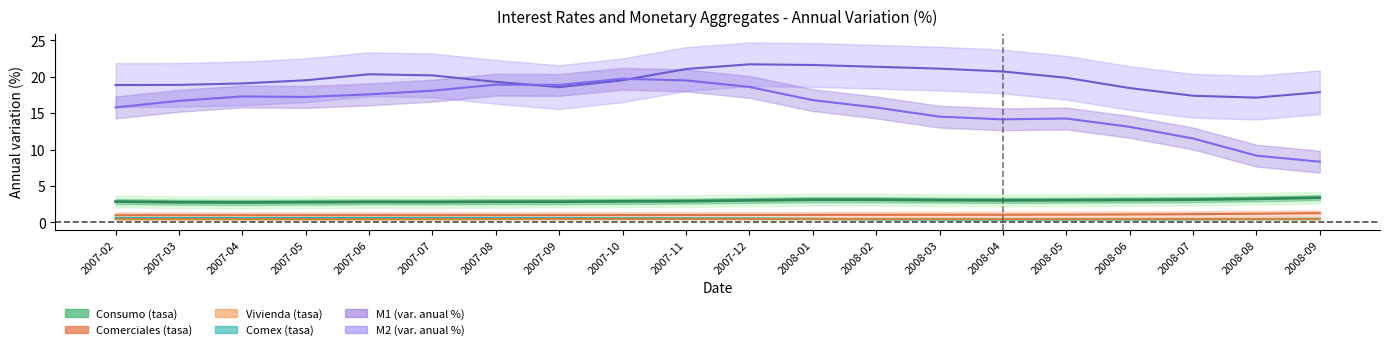

How many lines are shown in the chart?

6